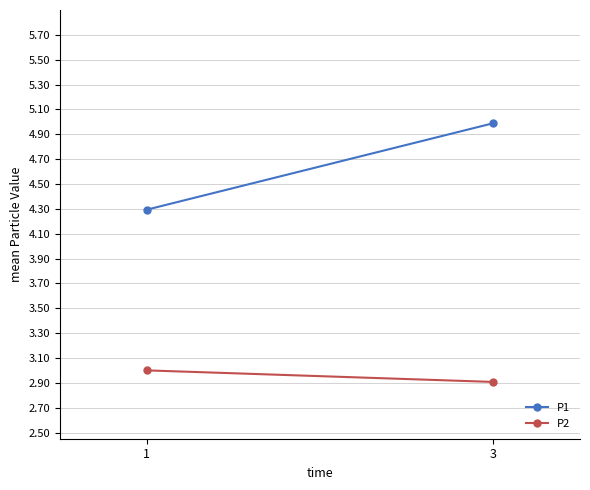

At 3, list the series in order from largest to smallest.

P1, P2